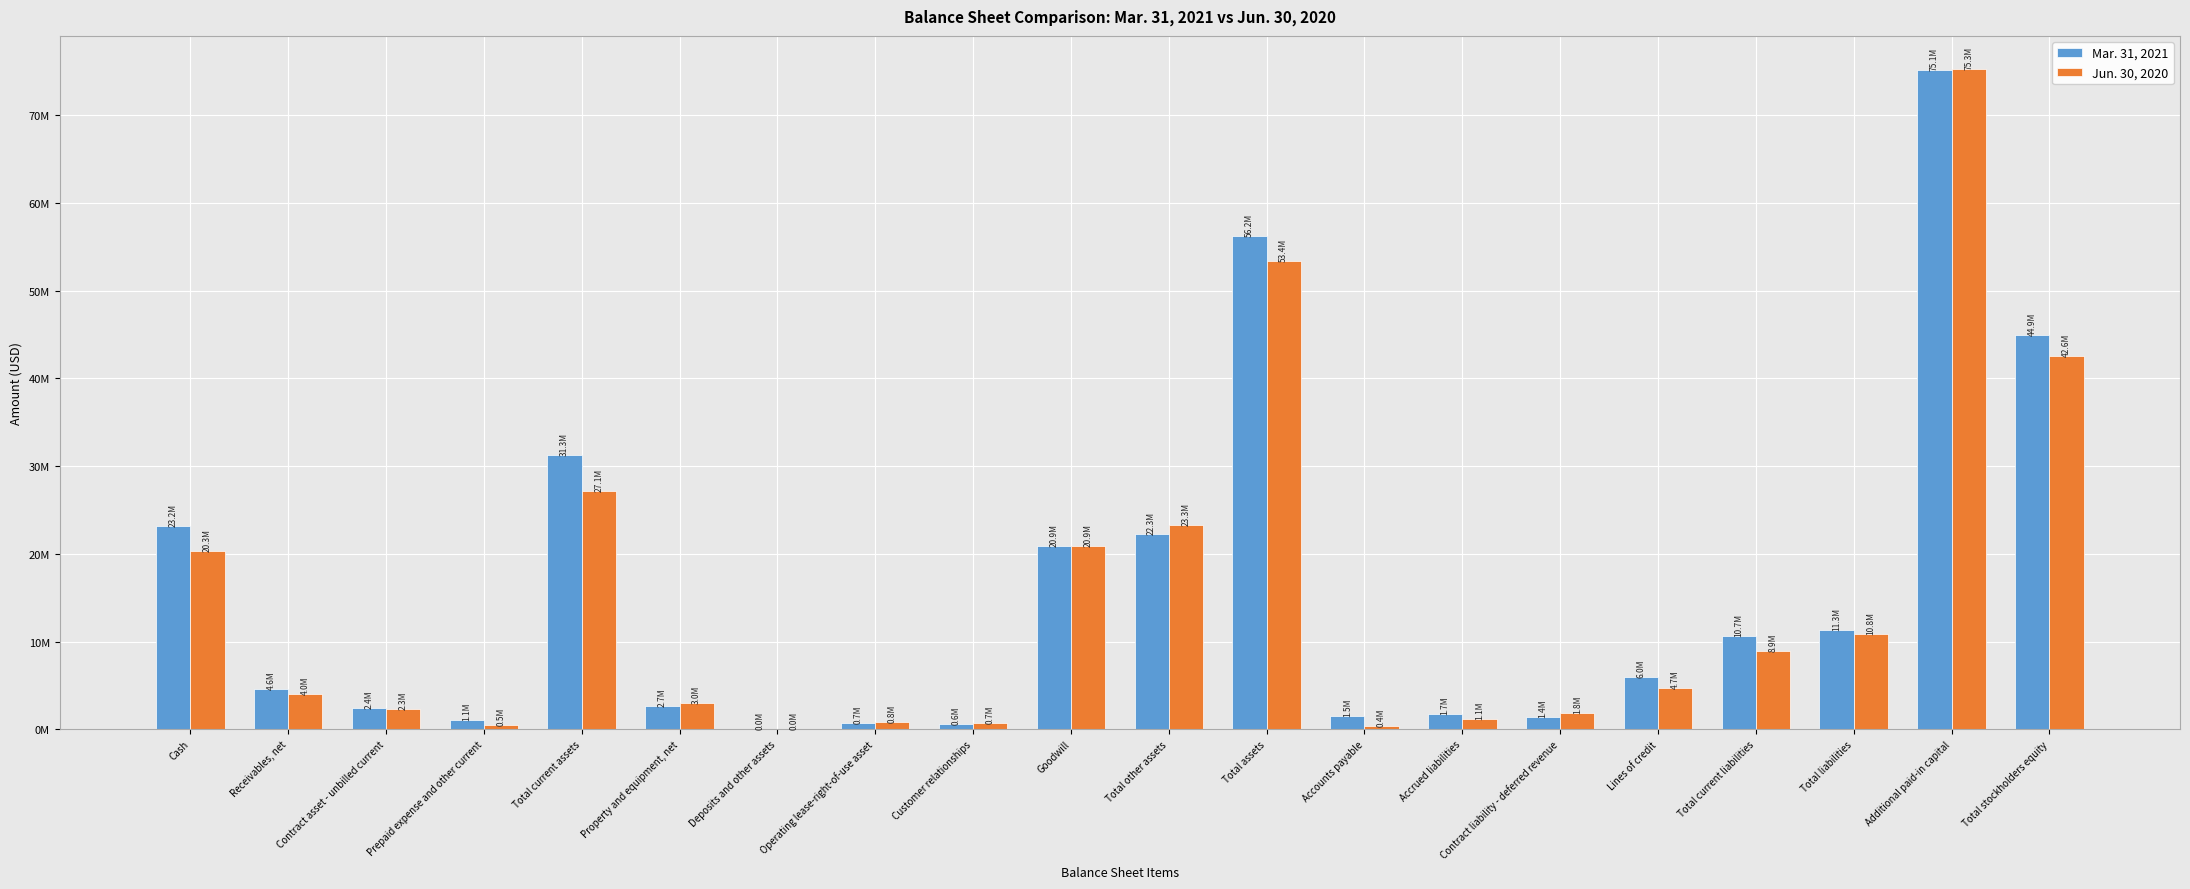

At which category is the sum across all series the highest?

Additional paid-in capital